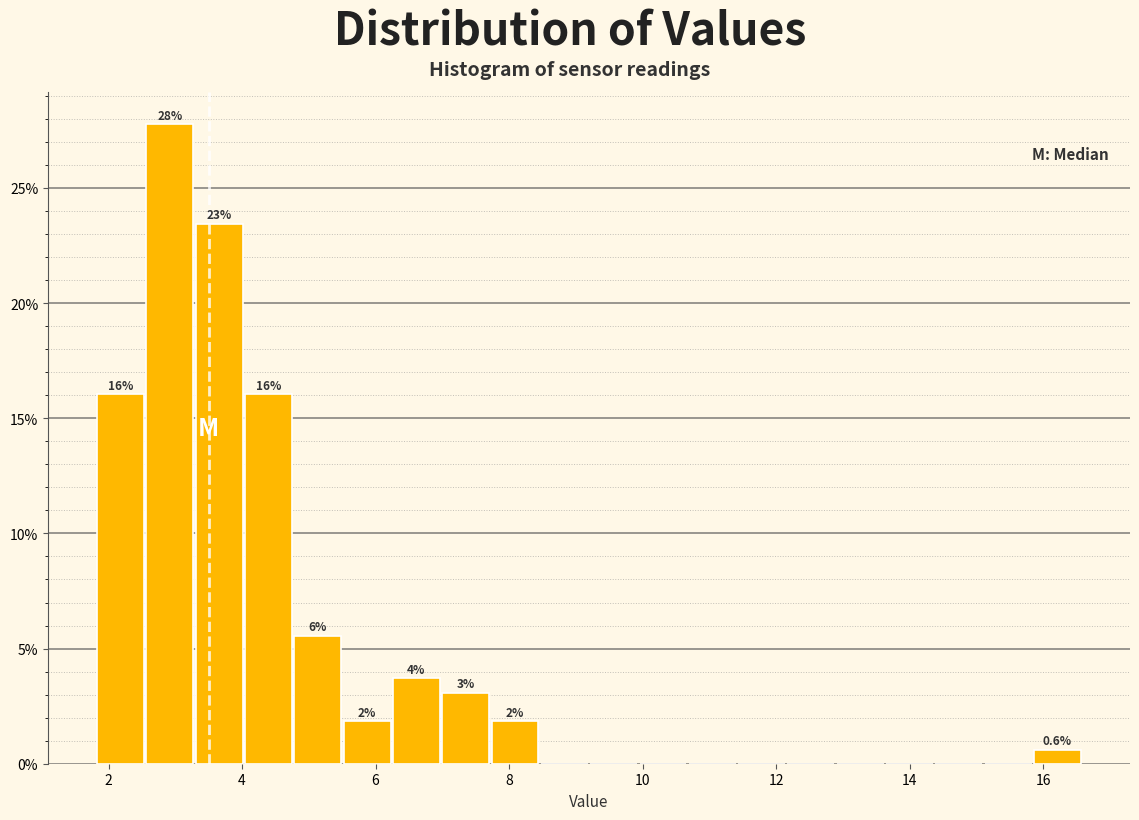

Read against the x-axis, roughly where is the centre of the tallest bar?

3.0